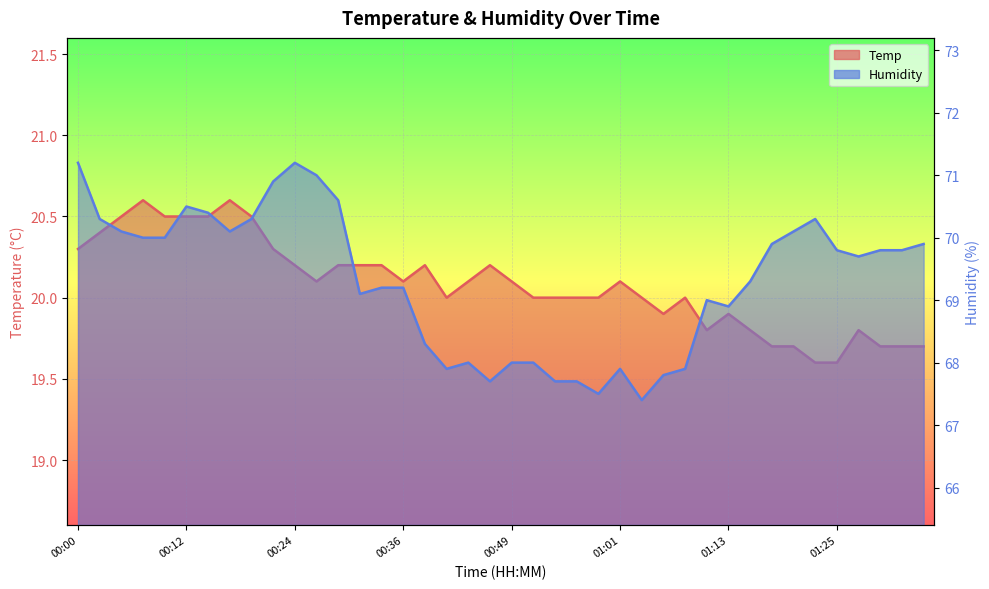

Reading left to right, extract all data points from this chart.

Temp: 20.3	20.4	20.5	20.6	20.5	20.5	20.5	20.6	20.5	20.3	20.2	20.1	20.2	20.2	20.2	20.1	20.2	20.0	20.1	20.2	20.1	20.0	20.0	20.0	20.0	20.1	20.0	19.9	20.0	19.8	19.9	19.8	19.7	19.7	19.6	19.6	19.8	19.7	19.7	19.7
Humidity: 71.2	70.3	70.1	70.0	70.0	70.5	70.4	70.1	70.3	70.9	71.2	71.0	70.6	69.1	69.2	69.2	68.3	67.9	68.0	67.7	68.0	68.0	67.7	67.7	67.5	67.9	67.4	67.8	67.9	69.0	68.9	69.3	69.9	70.1	70.3	69.8	69.7	69.8	69.8	69.9